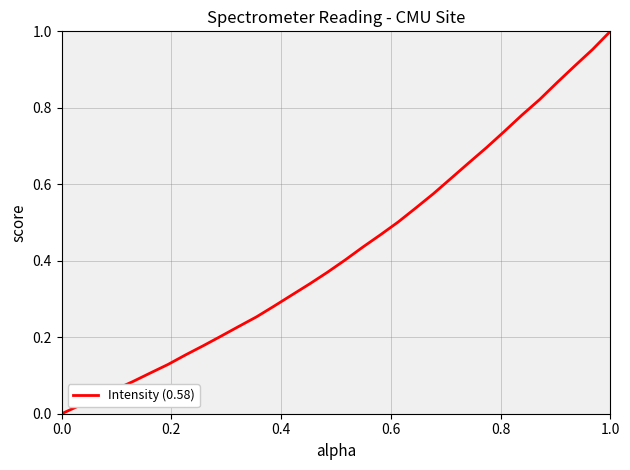

Does the chart display data point markers on the line(s)?

No